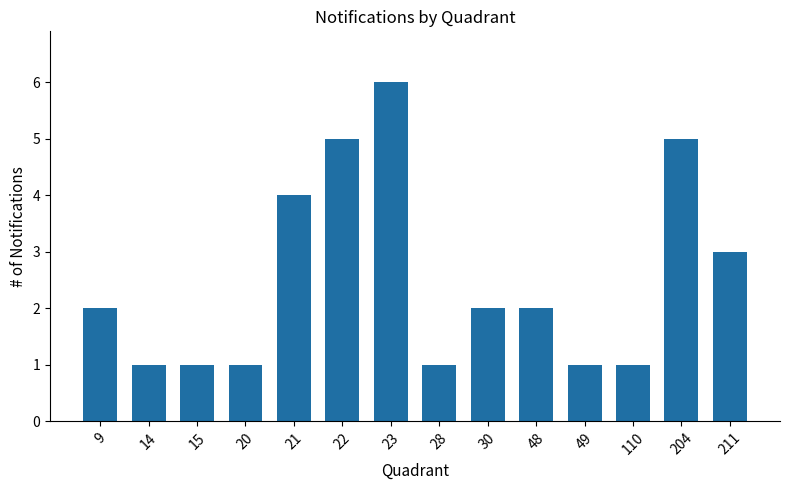

Which category has the highest value across all series?

23